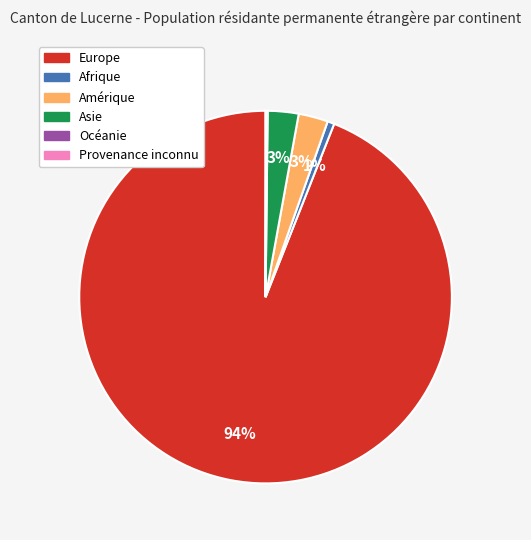

Which has a higher value, Afrique or Europe?

Europe